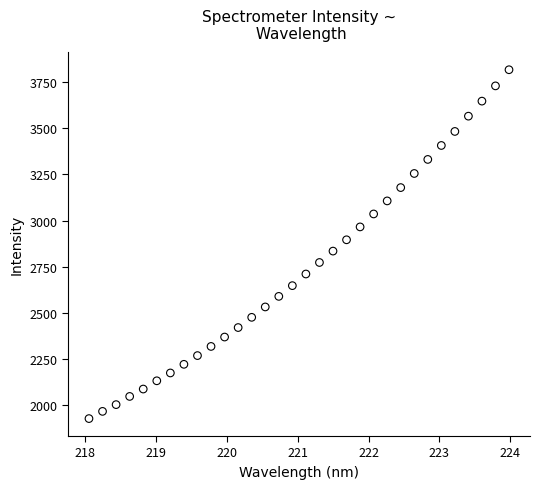

What is the range of X values (max minus min)?

5.9